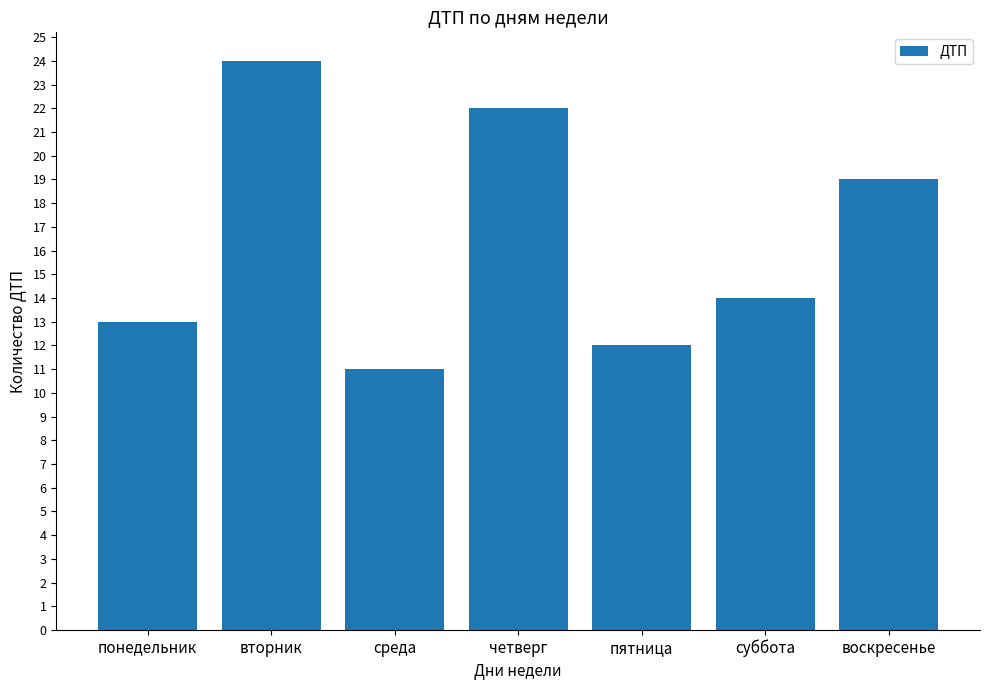

What is the average value?

16